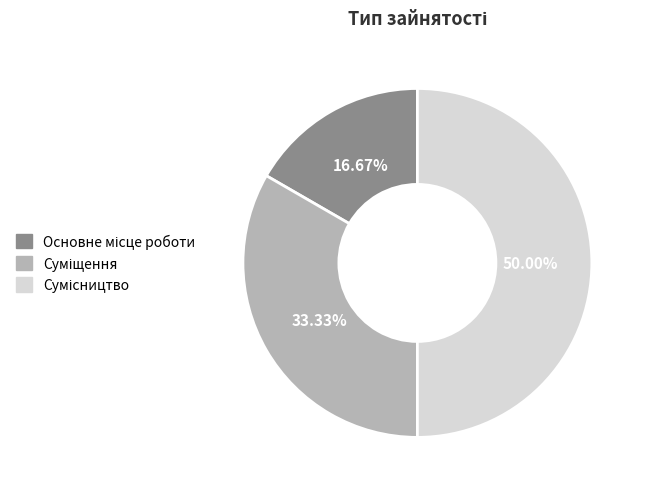

How many segments does this pie chart have?

3